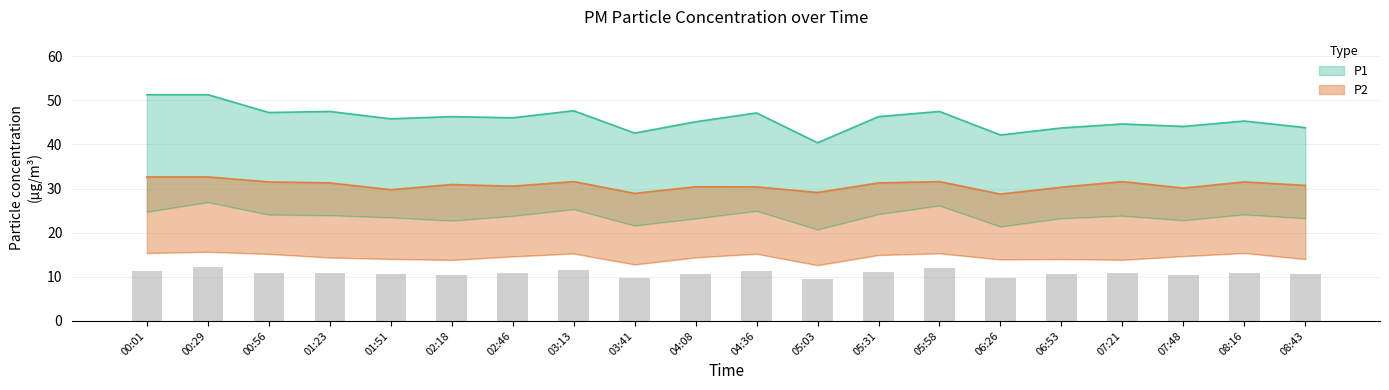

How many values in the P2 series exceed 14?

13